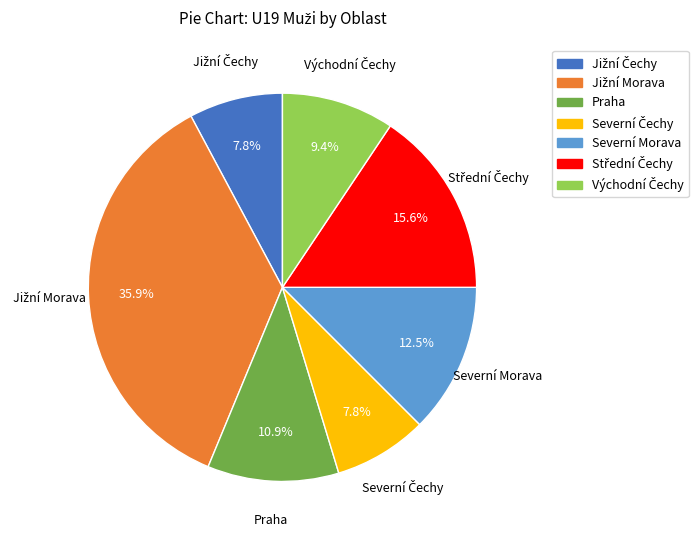

Approximately how many times larger is the value at Praha compared to Severní Morava?

0.9